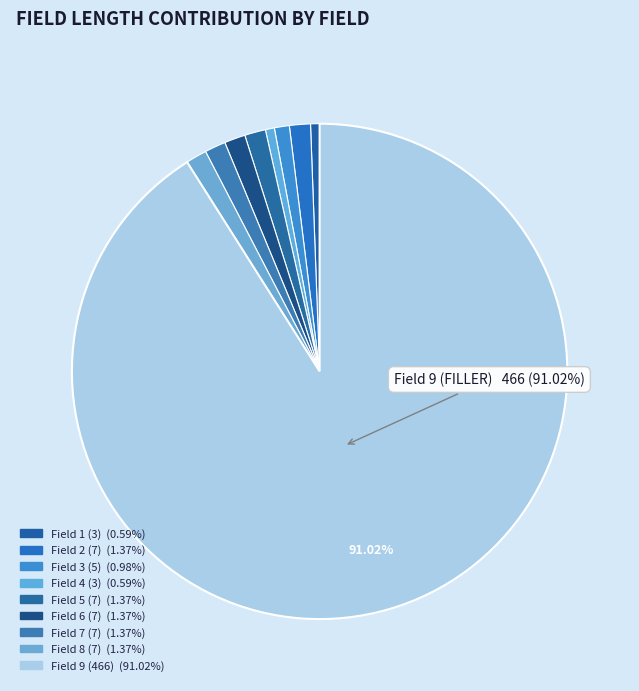

How many segments does this pie chart have?

9